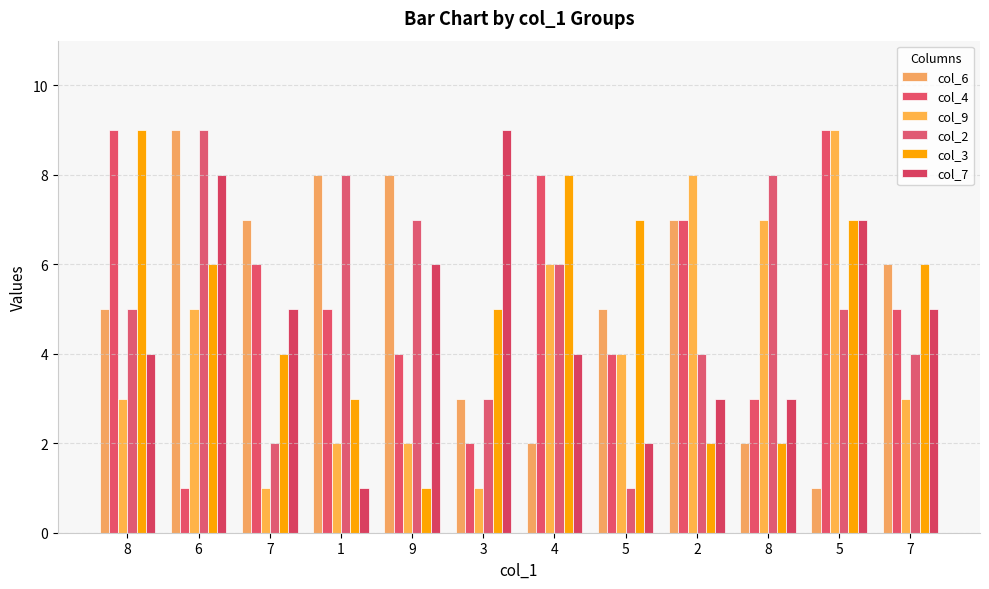

How many data points in col_3 are less than 6?

6